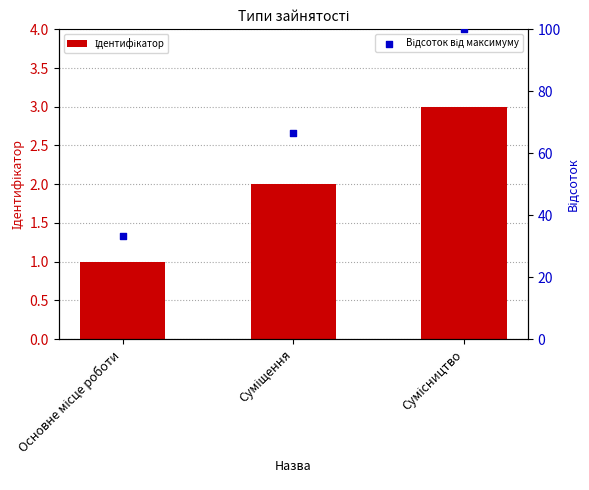

What is the total value across all series at Основне місце роботи?

34.3